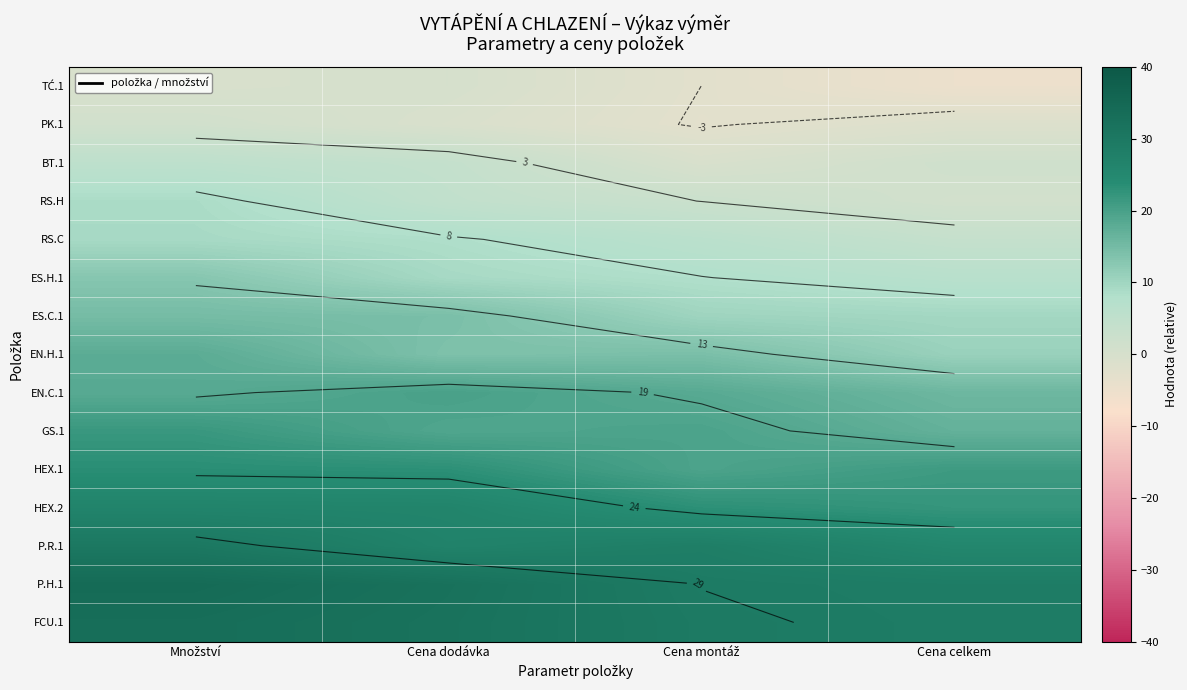

At which category is the sum across all series the highest?

Množství